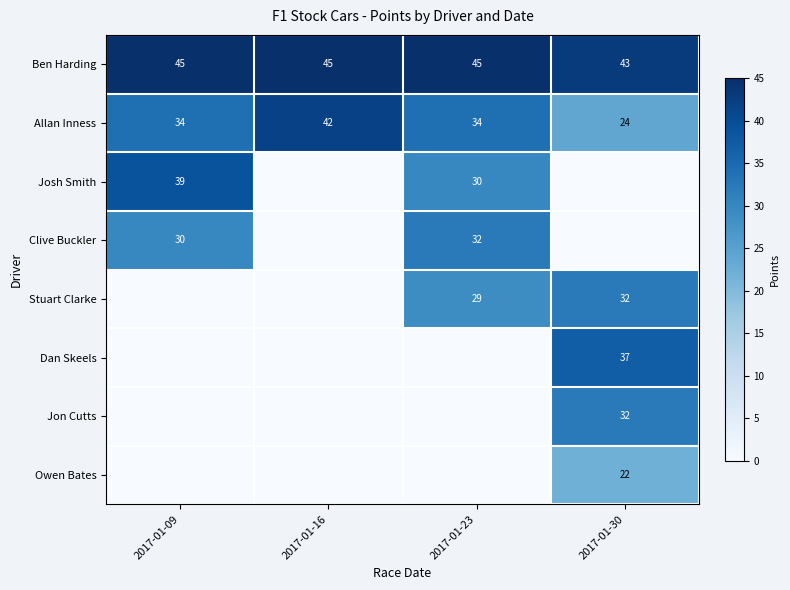

The Dan Skeels series shows 0 at 2017-01-16. True or false?

True